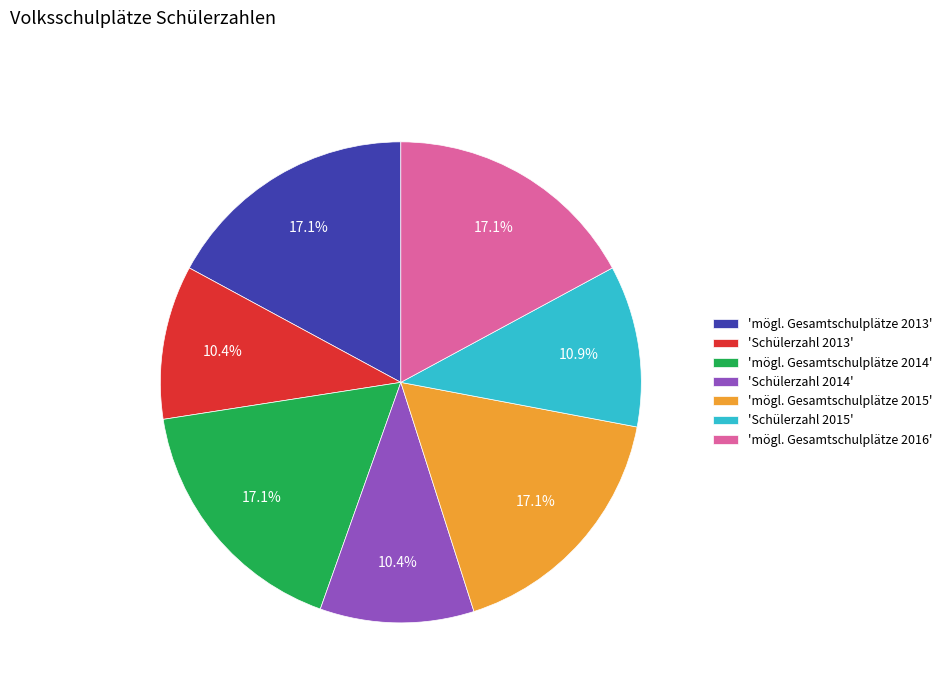

Count the number of slices in the pie.

7